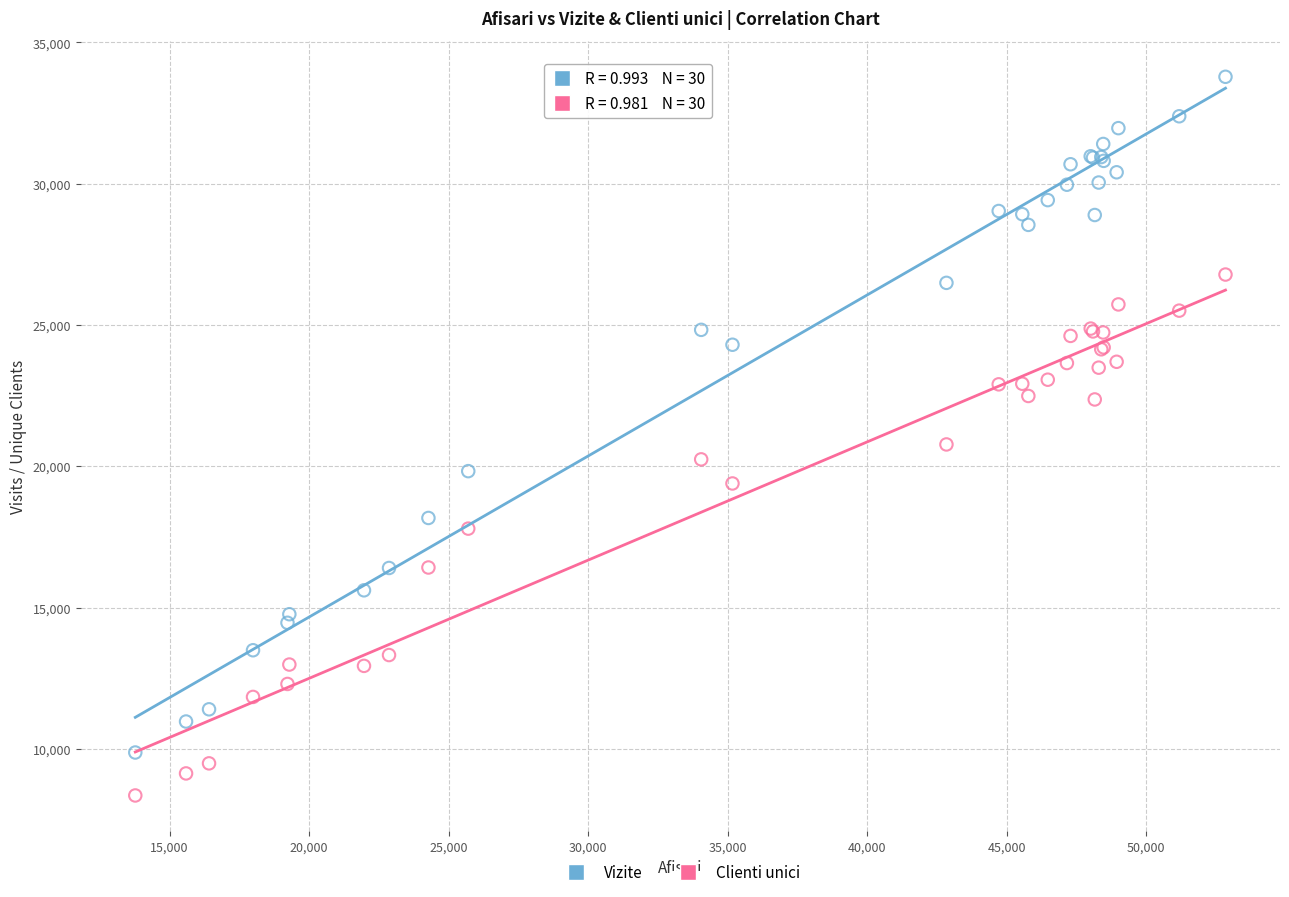

What are all the series names shown in the legend?

Vizite, Clienti unici